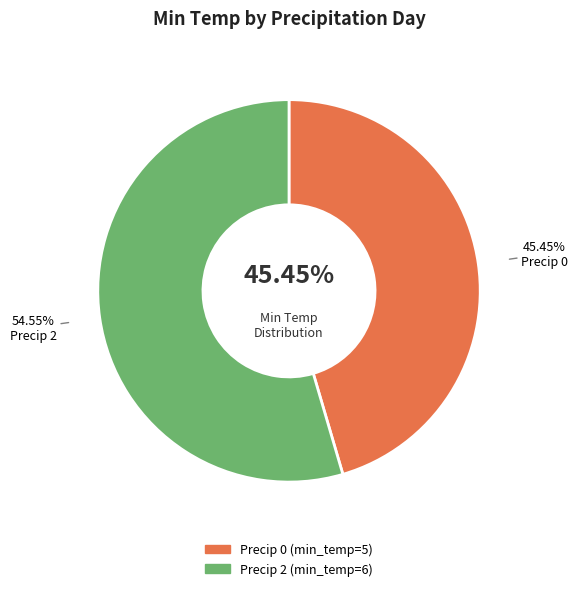

Does 2 represent more than half of the total?

Yes